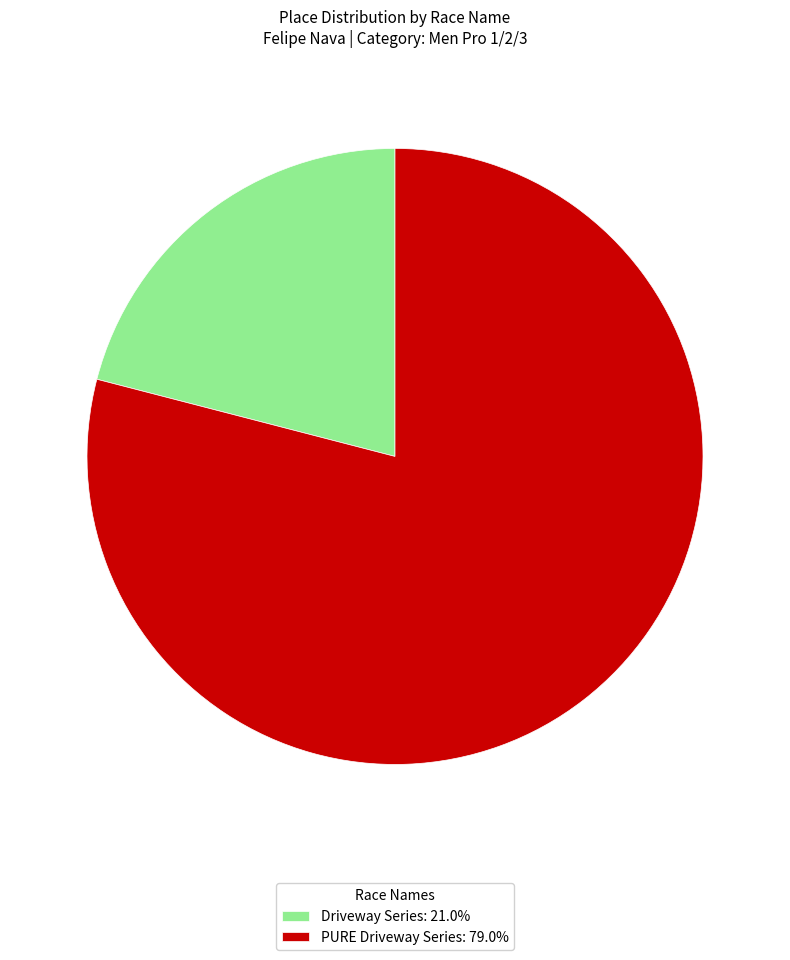

Count the number of slices in the pie.

2